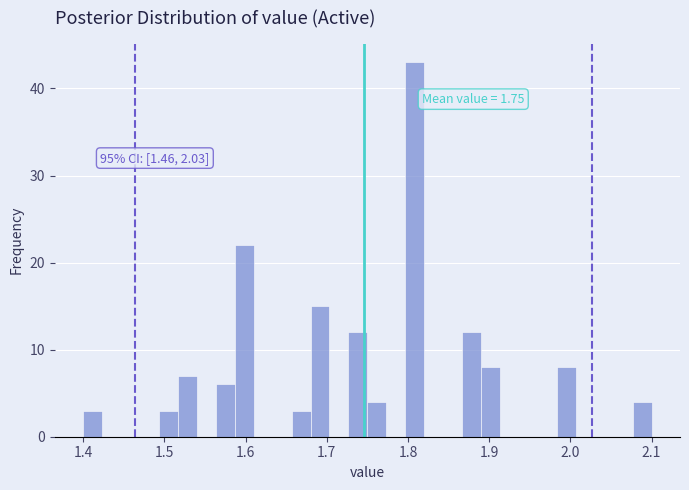

Around what value on the x-axis is the tallest bar? Give the approximate position of its centre, as read against the axis.

1.81